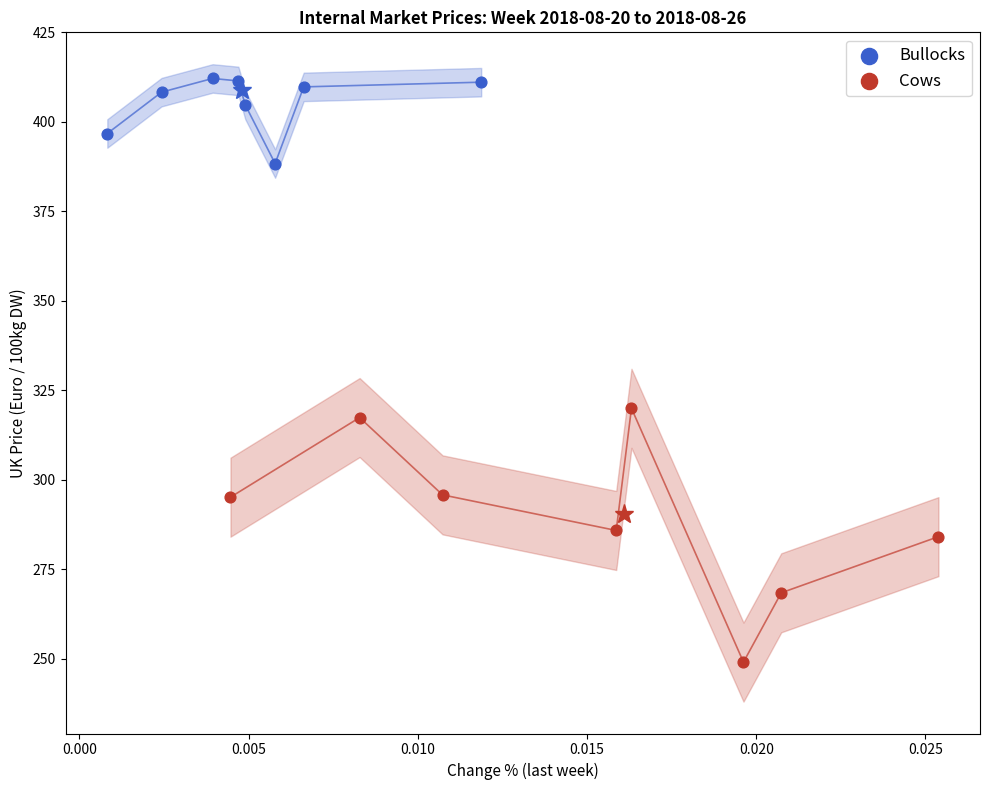

What are all the series names shown in the legend?

Bullocks, Cows